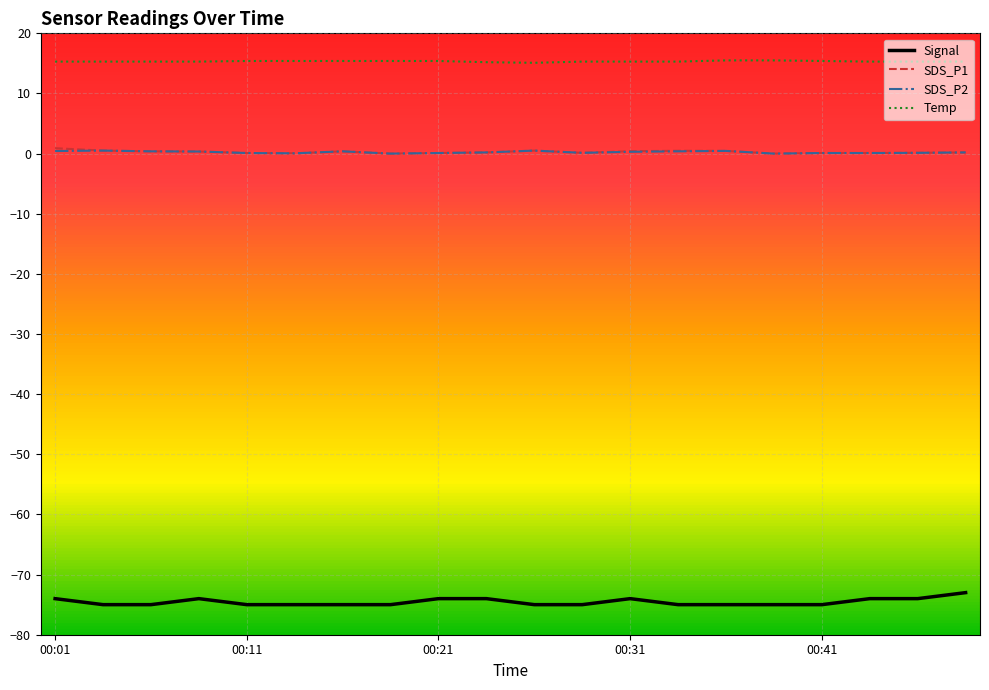

What is the average value of the Temp series?

15.3